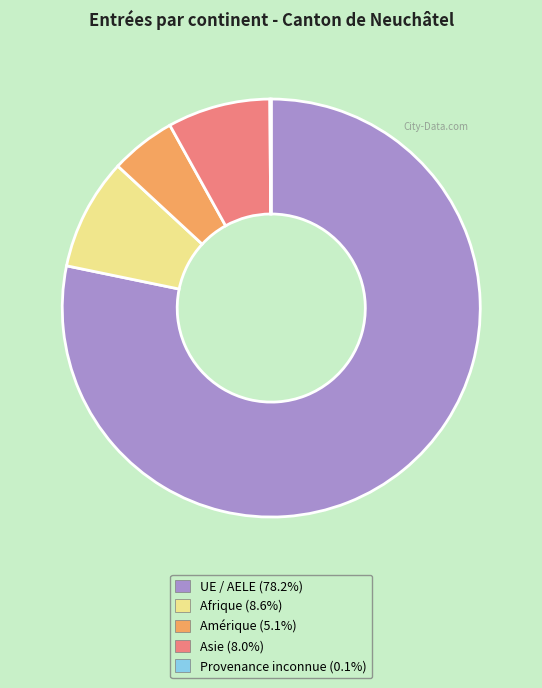

Is there any slice that represents more than half of the pie?

Yes